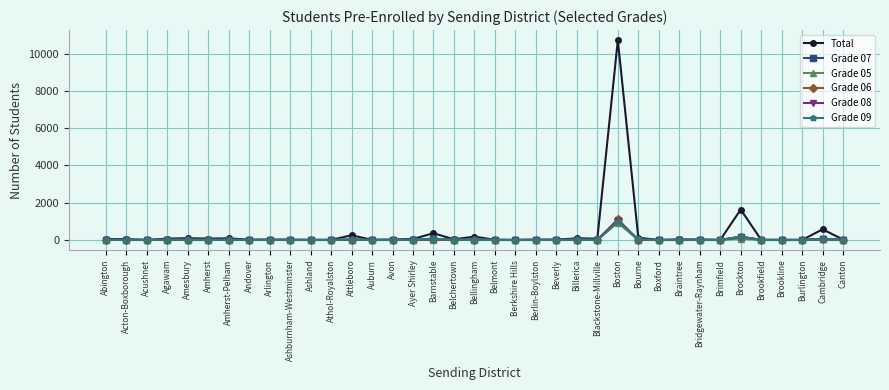

At which label is Grade 06 closest to 557?

Brockton